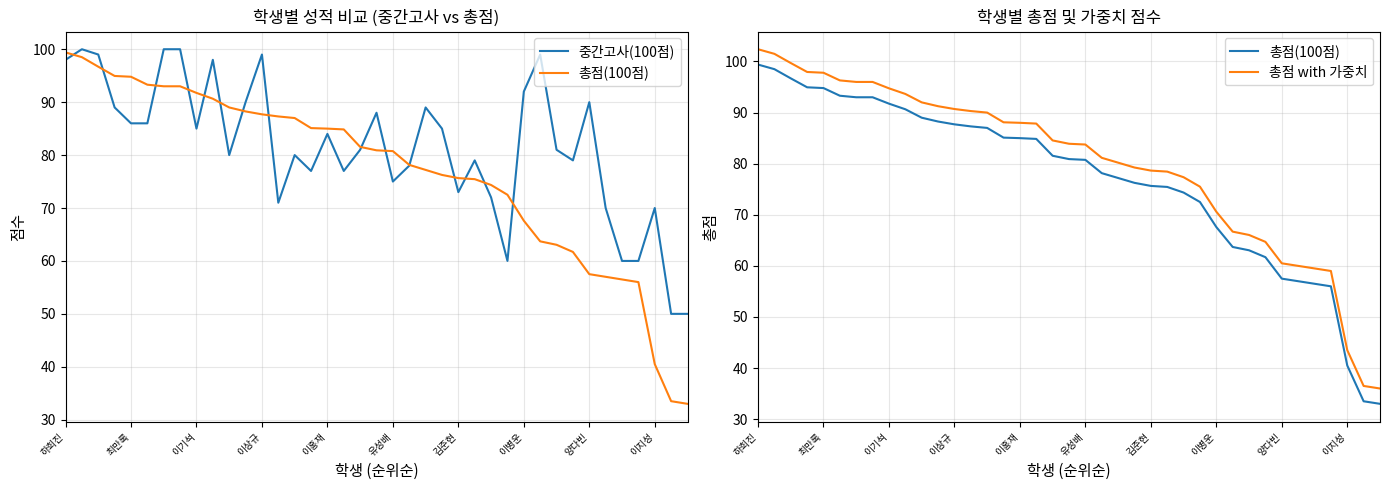

Reading right to left, list all the values displayed in this chart.

중간고사(100점): 50.0	50.0	70.0	60.0	60.0	70.0	90.0	79.0	81.0	99.0	92.0	60.0	72.0	79.0	73.0	85.0	89.0	78.0	75.0	88.0	81.0	77.0	84.0	77.0	80.0	71.0	99.0	90.0	80.0	98.0	85.0	100.0	100.0	86.0	86.0	89.0	99.0	100.0	98.0
총점(100점): 33.0	33.5	40.5	56.0	56.5	57.0	57.5	61.7	63.0	63.7	67.6	72.5	74.3	75.5	75.7	76.2	77.2	78.2	80.8	80.9	81.5	84.8	85.0	85.1	87.0	87.3	87.7	88.2	89.0	90.7	91.8	93.0	93.0	93.3	94.8	95.0	96.7	98.5	99.4
총점 with 가중치: 36.0	36.5	43.5	59.0	59.5	60.0	60.5	64.7	66.0	66.7	70.6	75.5	77.3	78.5	78.7	79.2	80.2	81.2	83.8	83.9	84.5	87.8	88.0	88.1	90.0	90.3	90.7	91.2	92.0	93.7	94.8	96.0	96.0	96.3	97.8	98.0	99.7	101.5	102.4